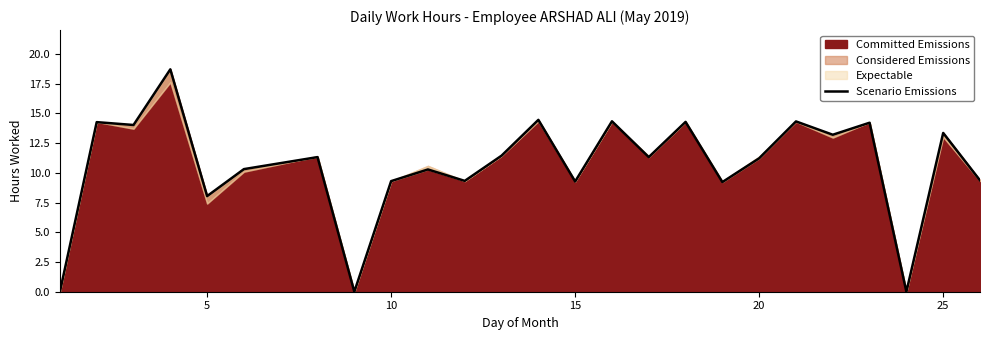

What is the sum of all values?

265.5